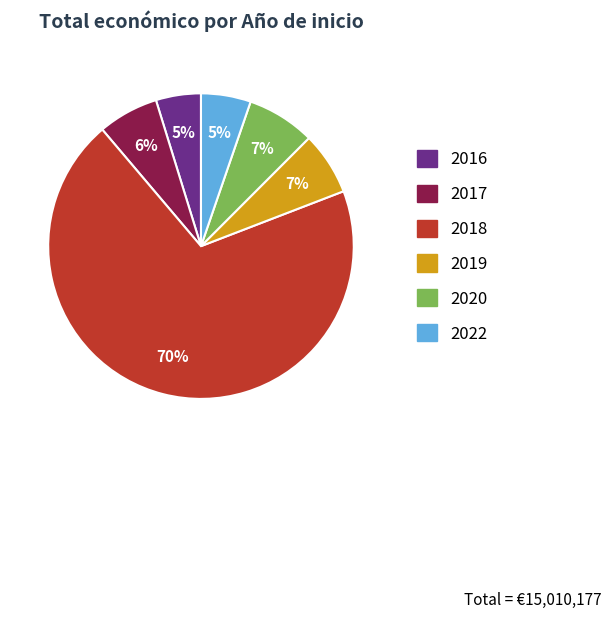

To the nearest percent, what is the difference between the largest and smallest slice percentages?

65%